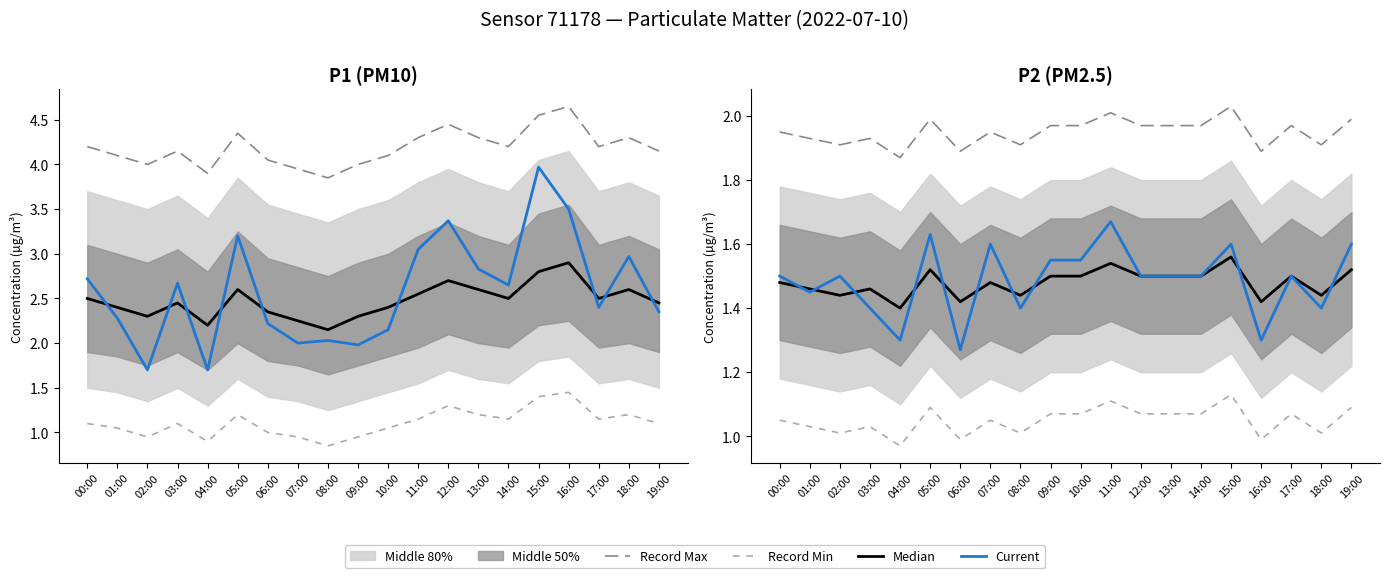

What is the spread (max minus min) of values at 16:00?

0.9